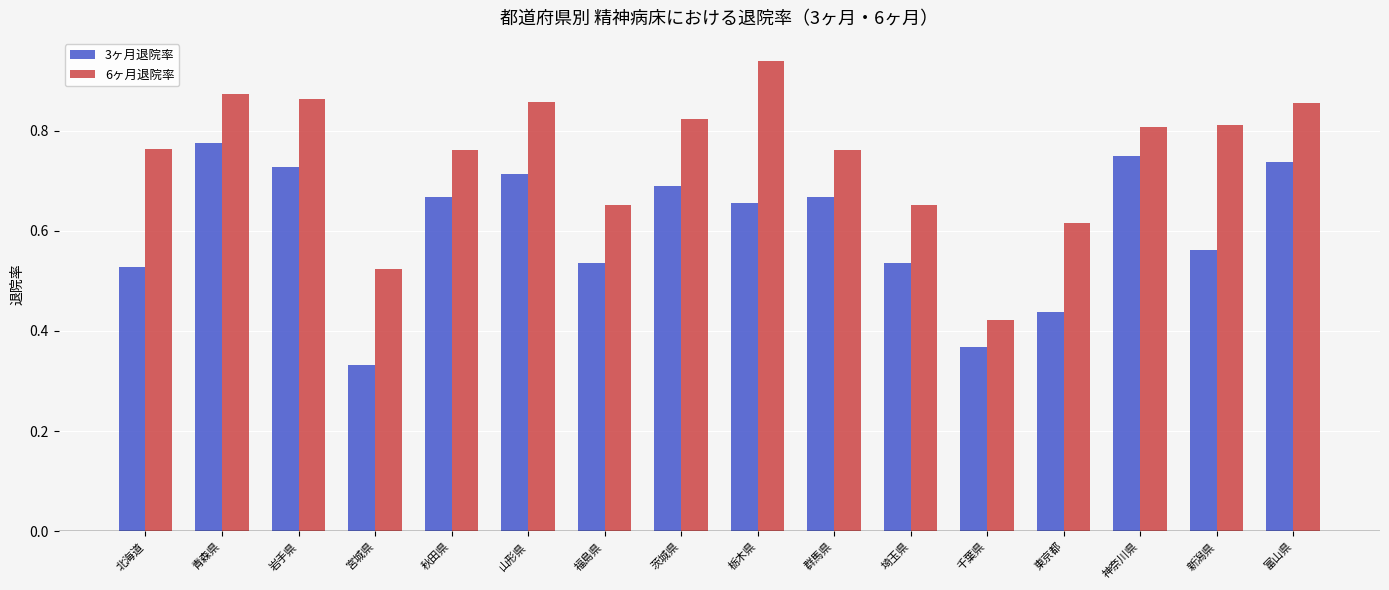

True or false: 3ヶ月退院率 has a value of 1.1 at 青森県.

False